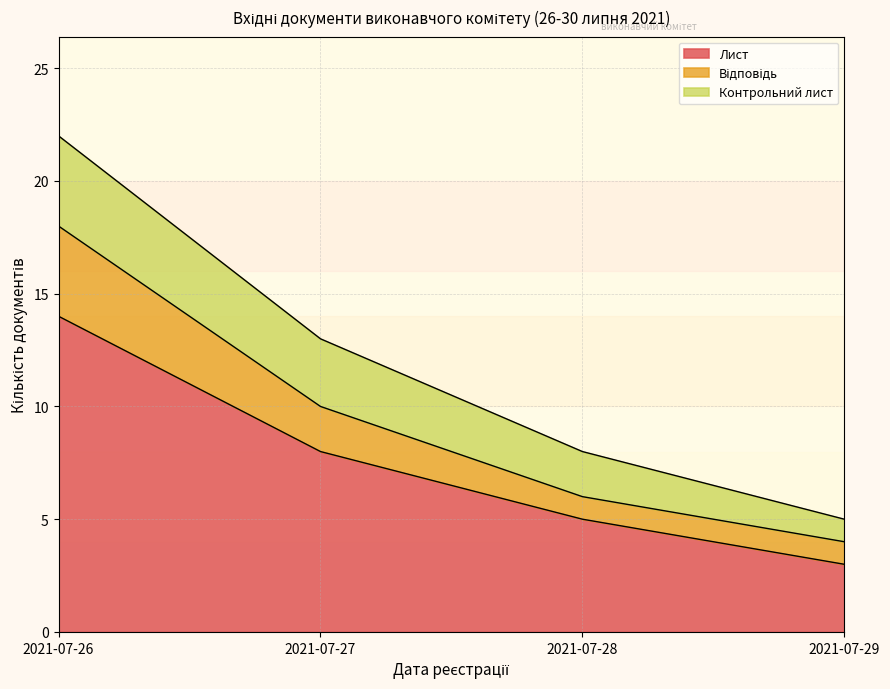

At which label is Відповідь closest to 11?

2021-07-27